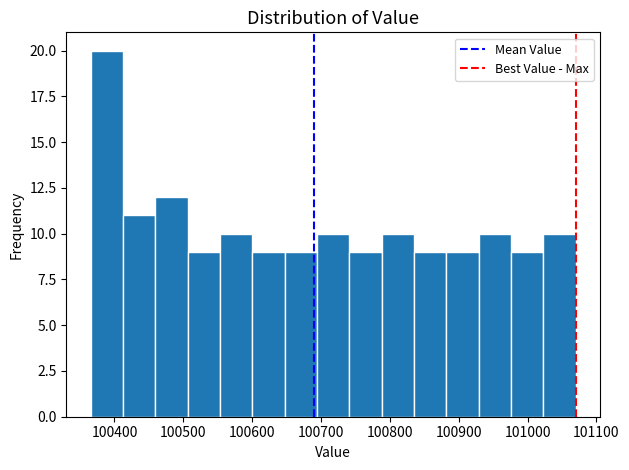

Reading left to right, list every bar in this chart as the range it spans on the x-axis followed by its height. Neither the bar edges nor the heights are printed on the chart, so give them approximately, as read against the axes.

100370 to 100410: 20
100410 to 100460: 11
100460 to 100510: 12
100510 to 100550: 9
100550 to 100600: 10
100600 to 100650: 9
100650 to 100690: 9
100690 to 100740: 10
100740 to 100790: 9
100790 to 100840: 10
100840 to 100880: 9
100880 to 100930: 9
100930 to 100980: 10
100980 to 101020: 9
101020 to 101070: 10